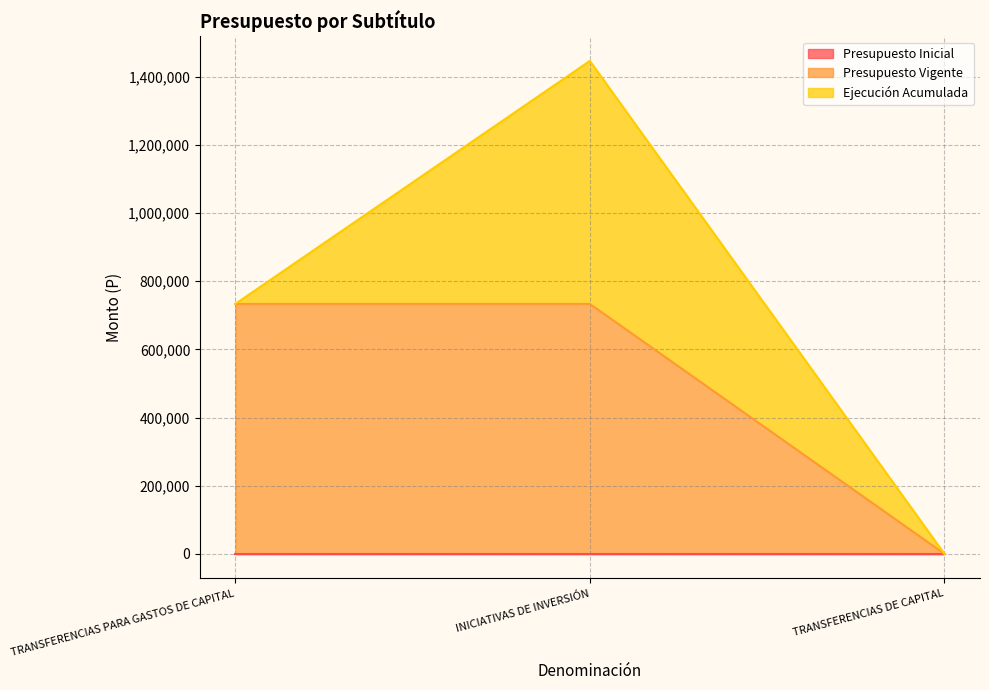

What is the sum of all Ejecución Acumulada values?

713433